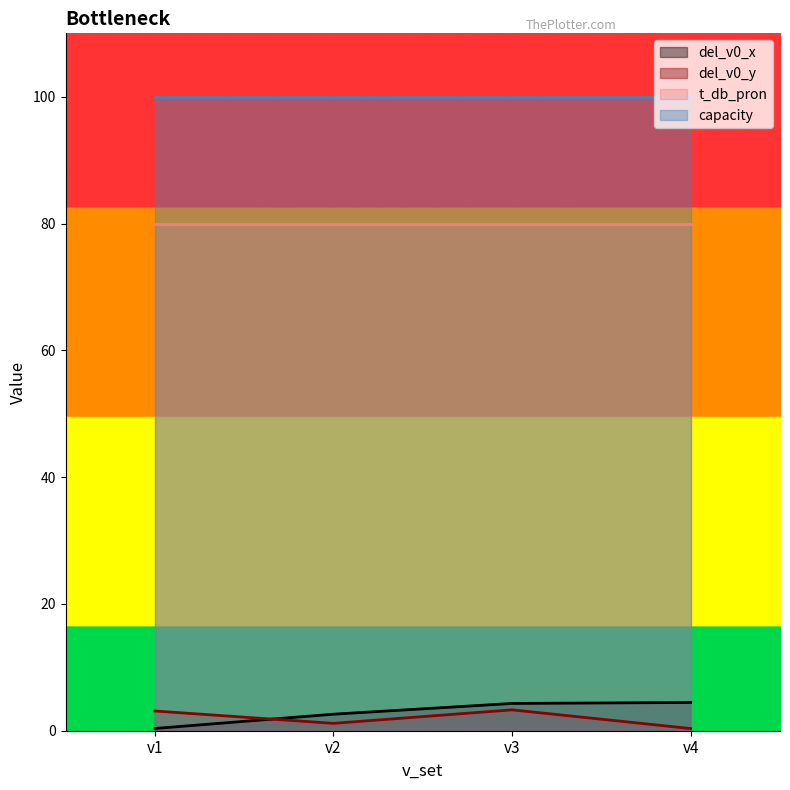

Which category has the lowest value in the del_v0_y series?

v4